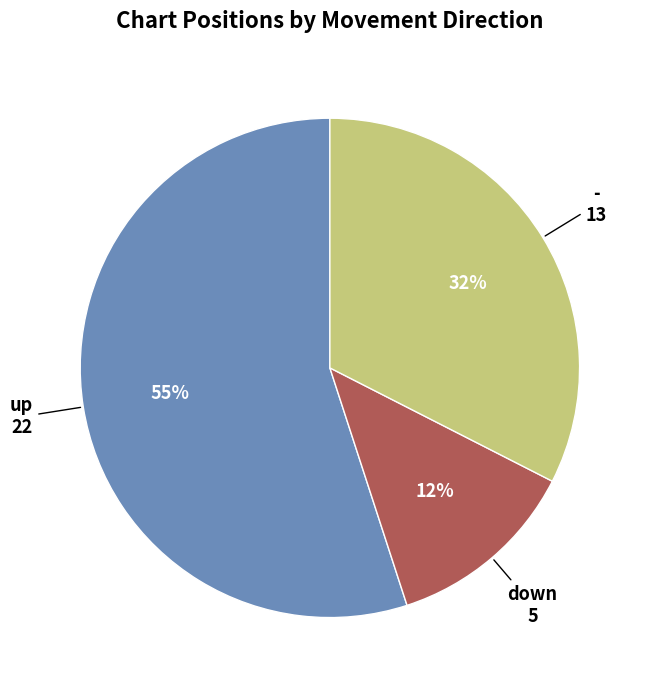

Does - account for over 50% of the chart?

No